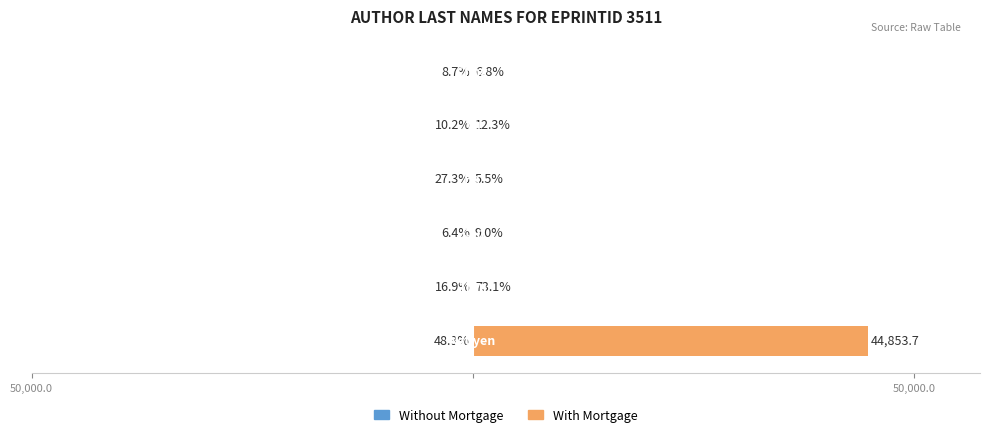

Reading left to right, list all the values displayed in this chart.

With Mortgage: 44853.7	73.1	9.0	5.5	12.3	6.8
Without Mortgage: -48.3	-16.9	-6.4	-27.3	-10.2	-8.7